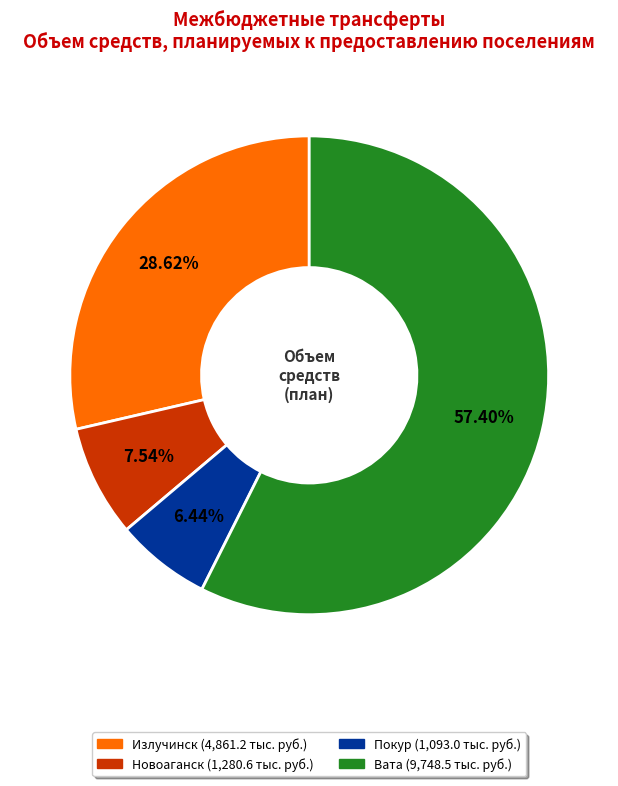

How many segments does this pie chart have?

4